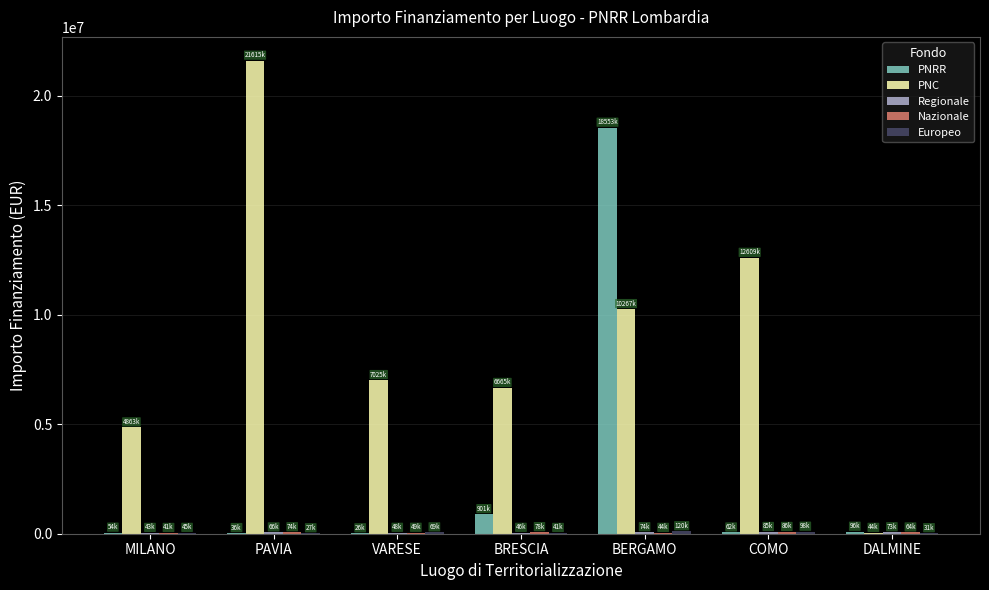

At which category does the chart reach its peak across all series?

PAVIA